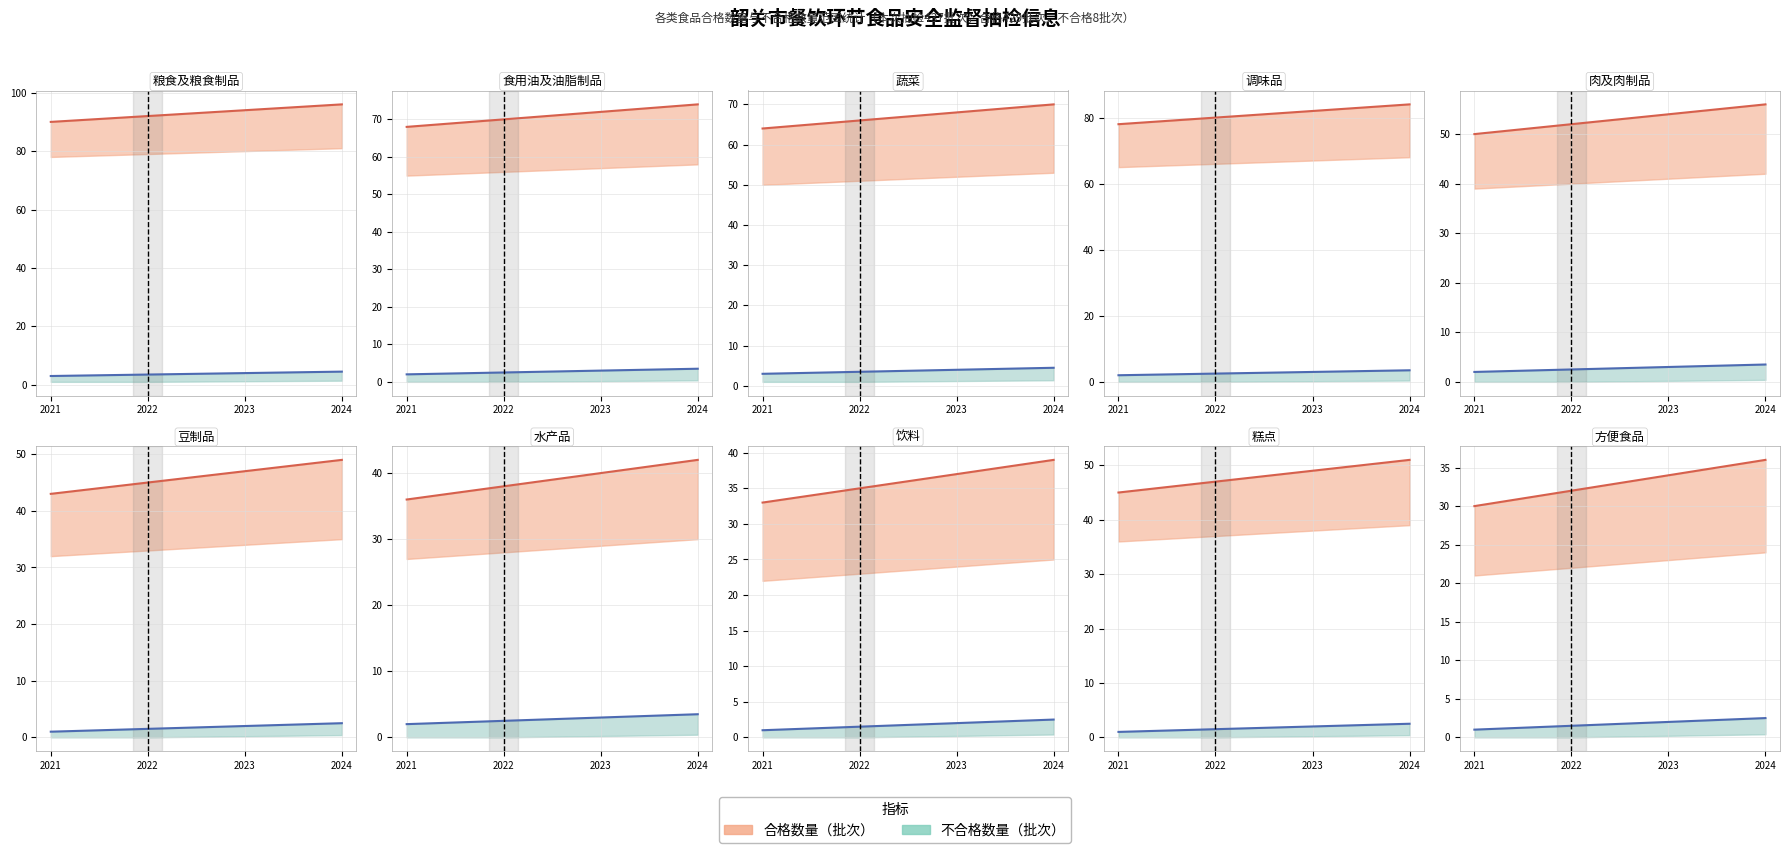

True or false: 合格数量 and 不合格数量 cross at least once.

False